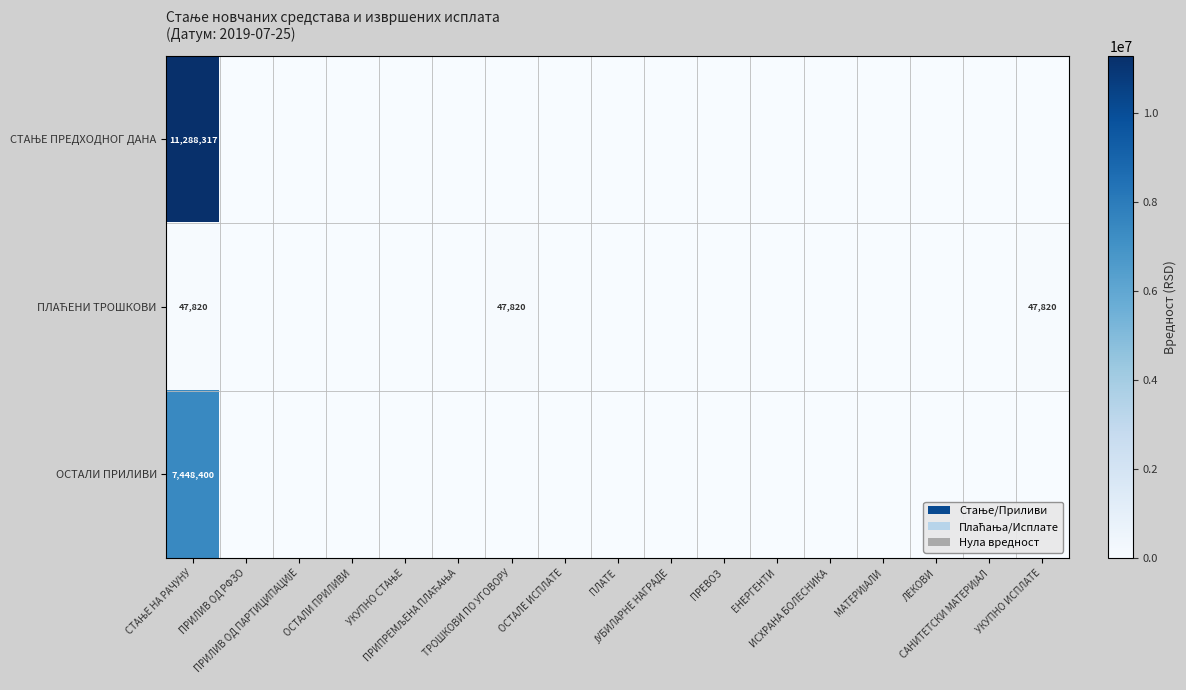

Rank the series by their average value, from highest to lowest.

СТАЊЕ ПРЕДХОДНОГ ДАНА, ОСТАЛИ ПРИЛИВИ, ПЛАЋЕНИ ТРОШКОВИ